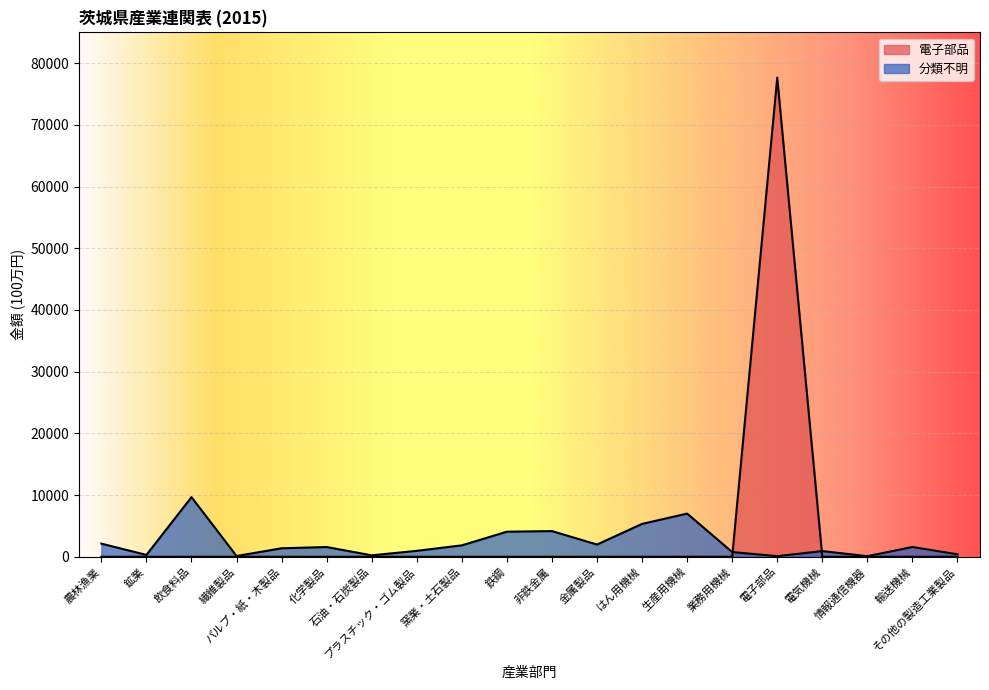

Which series ends up on top after the final intersection of 電子部品 and 分類不明?

分類不明